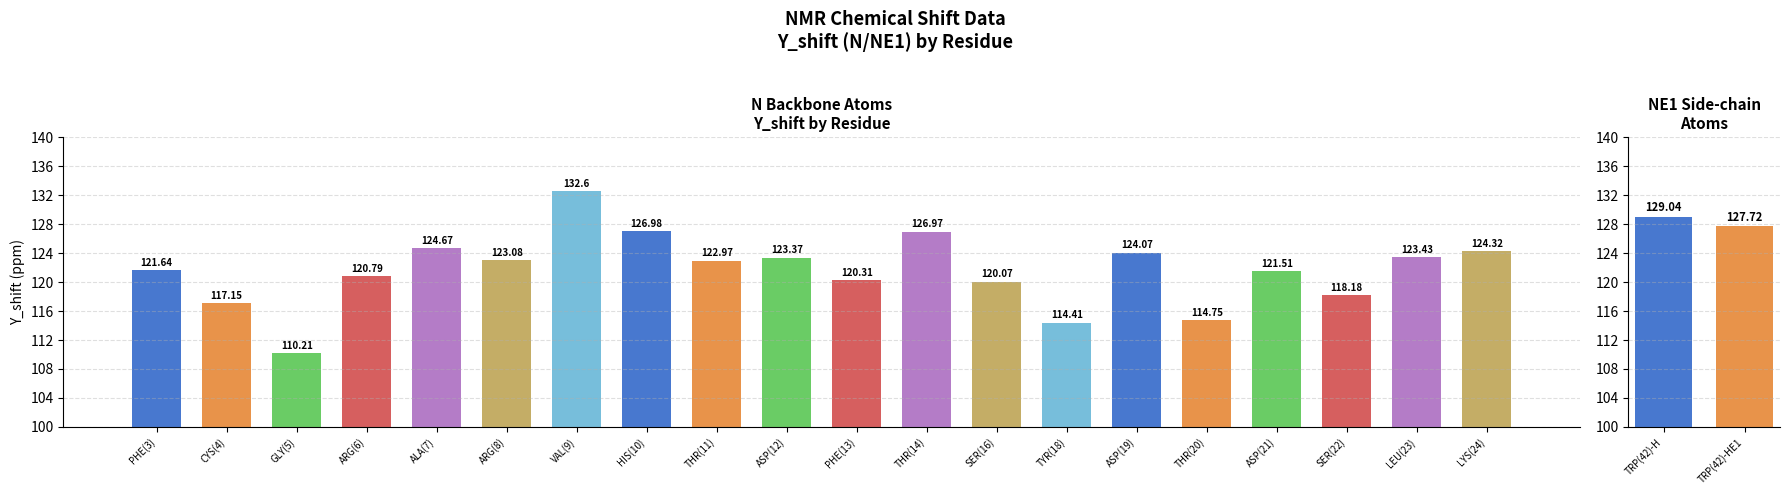

Rank the categories by value from lowest to highest.

GLY(5), TYR(18), THR(20), CYS(4), SER(22), SER(16), PHE(13), ARG(6), ASP(21), PHE(3), THR(11), ARG(8), ASP(12), LEU(23), ASP(19), LYS(24), ALA(7), THR(14), HIS(10), VAL(9)